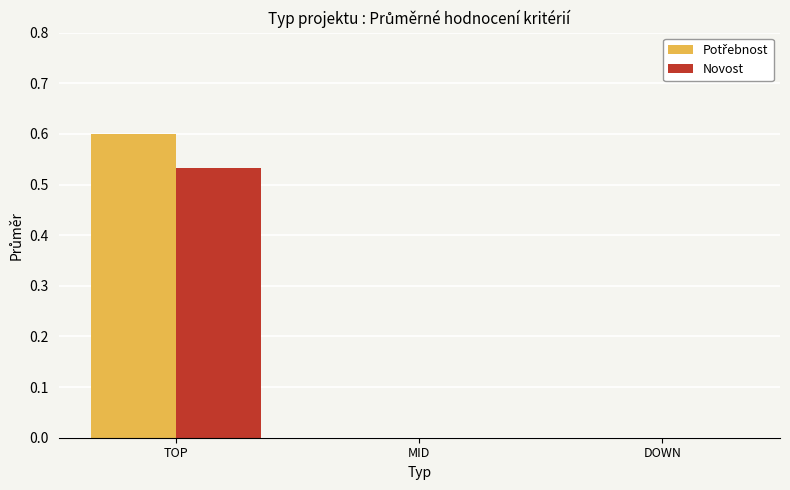

Are the bars grouped side by side (vs. stacked)?

Yes